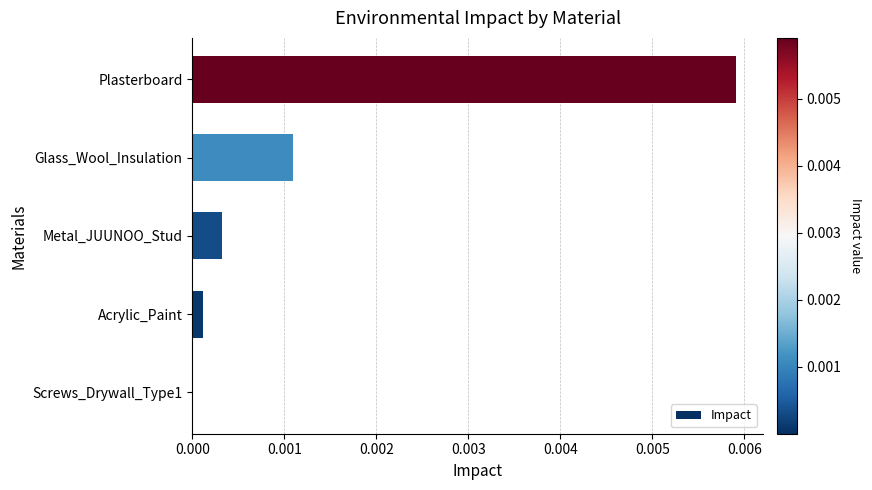

Which label corresponds to the largest value in the chart?

Plasterboard